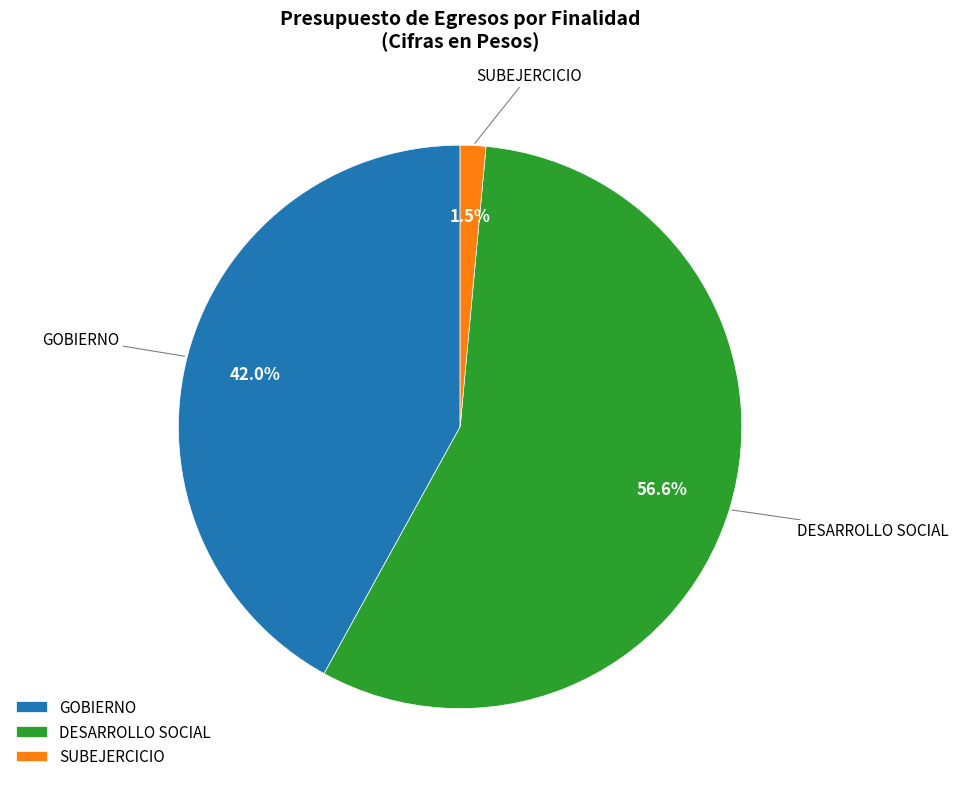

Count the number of slices in the pie.

3